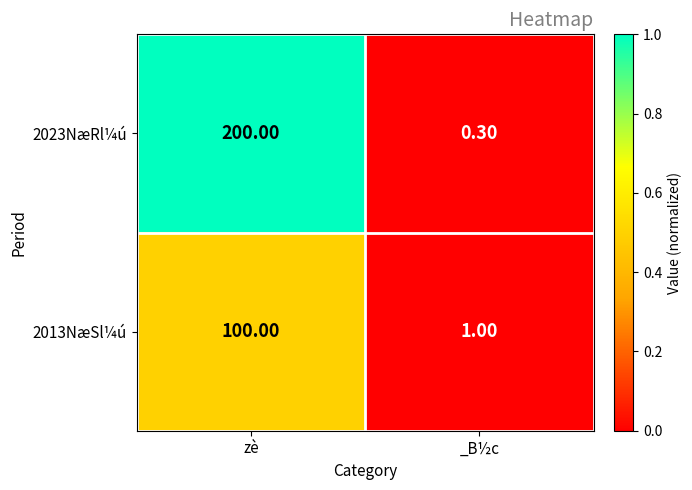

Which series has the largest total across all categories?

2023NæRl¼ú